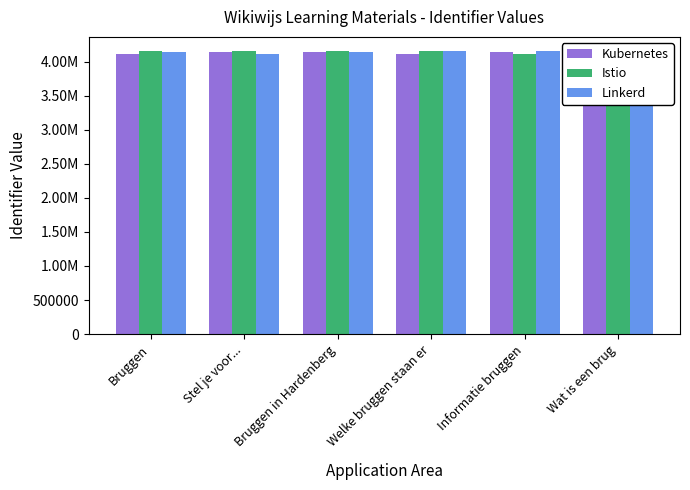

At which category is the sum across all series the highest?

Wat is een brug